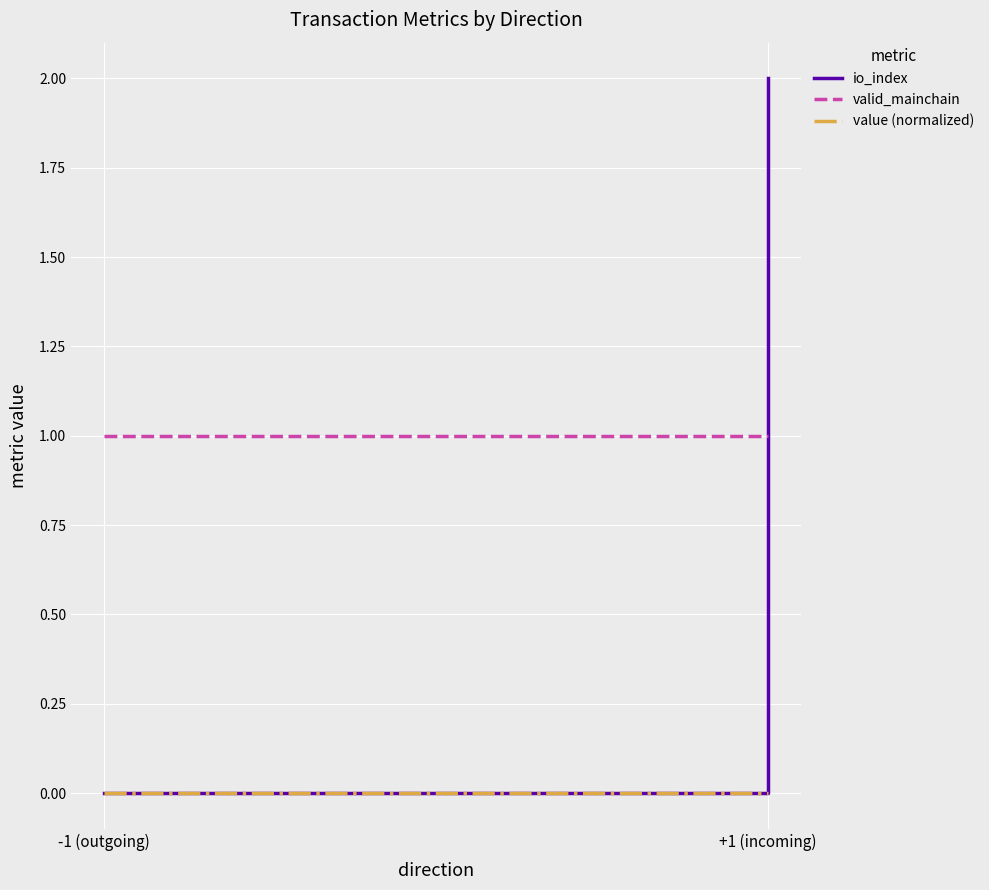

True or false: value (normalized) has more than 0 interior local peaks.

False